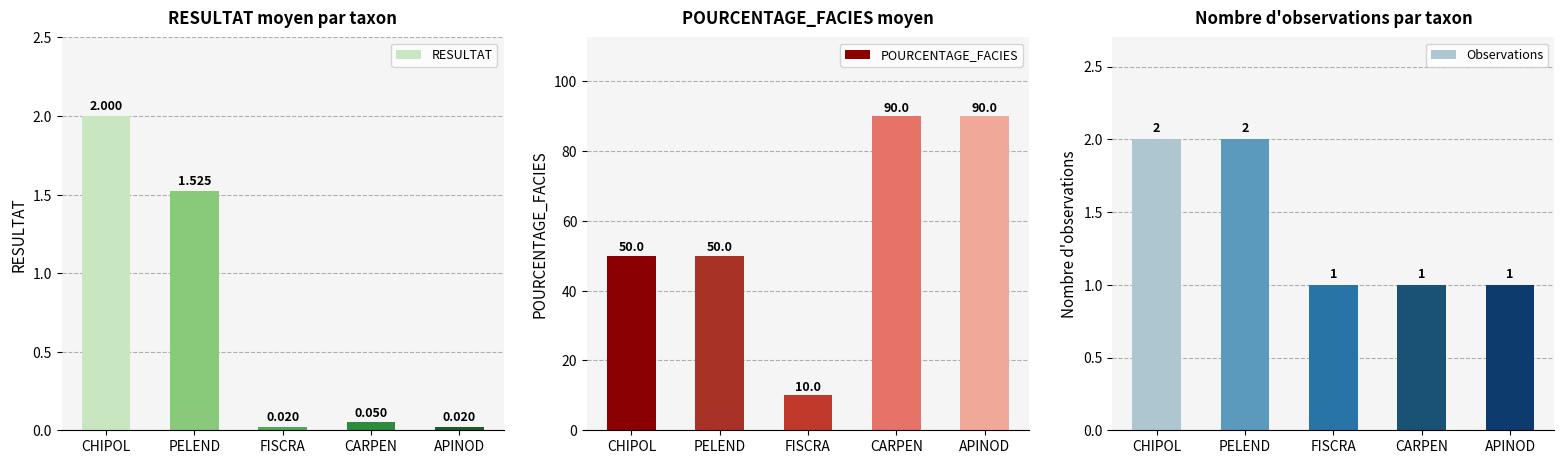

What is the value of the RESULTAT bar at the 4th from the left?

0.1